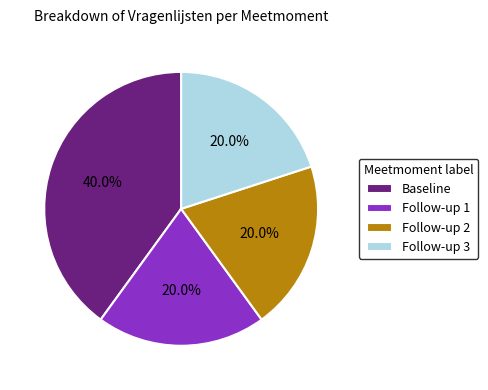

To the nearest percent, what is the average slice percentage?

25%